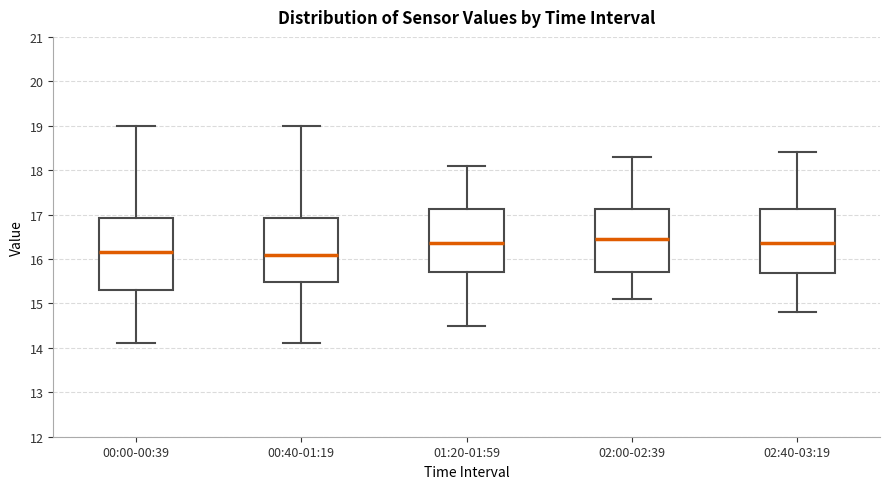

Where is the lower edge of the box for 01:20-01:59 on the y-axis? The values are not printed on the chart, so give them approximately, as read against the axis.

15.7